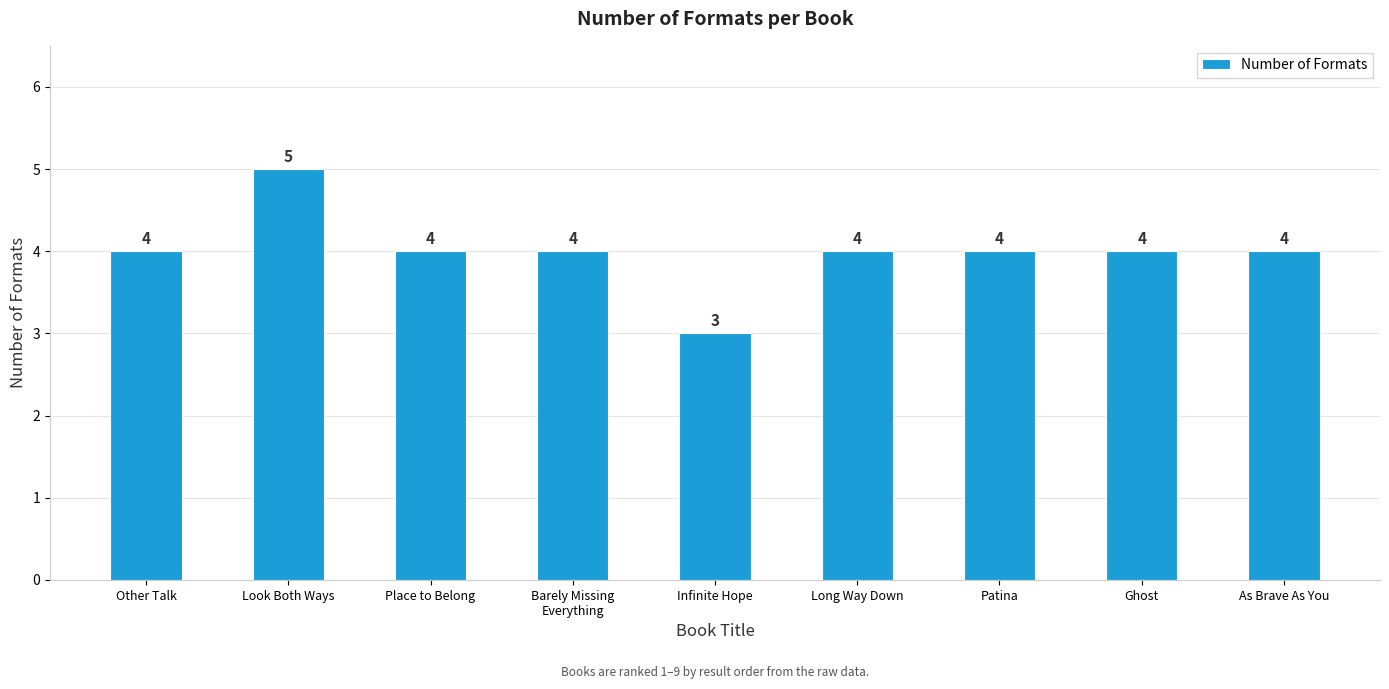

What is the value of the 6th bar from the left?

4